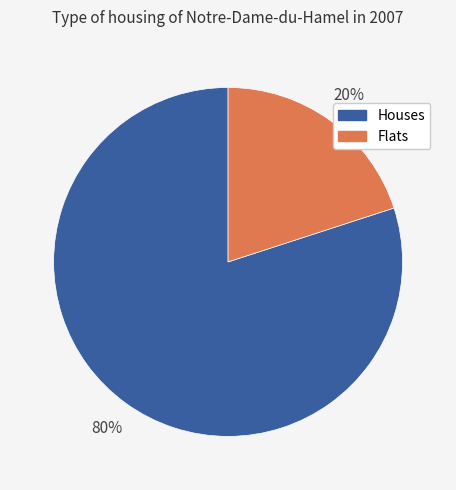

Is it true that Flats is 6% of the pie?

False